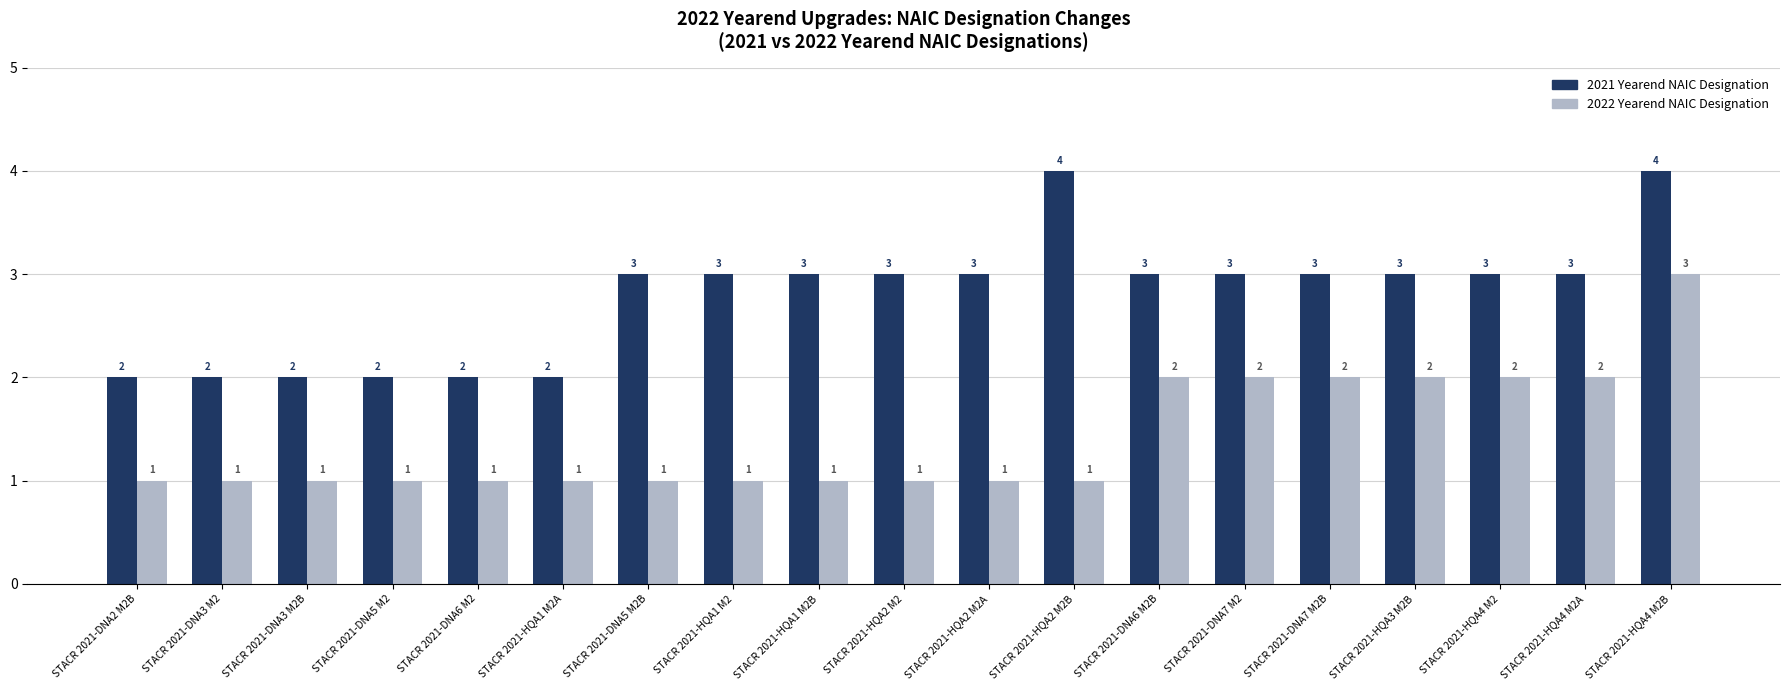

What is the maximum value for 2022 Yearend NAIC Designation?

3